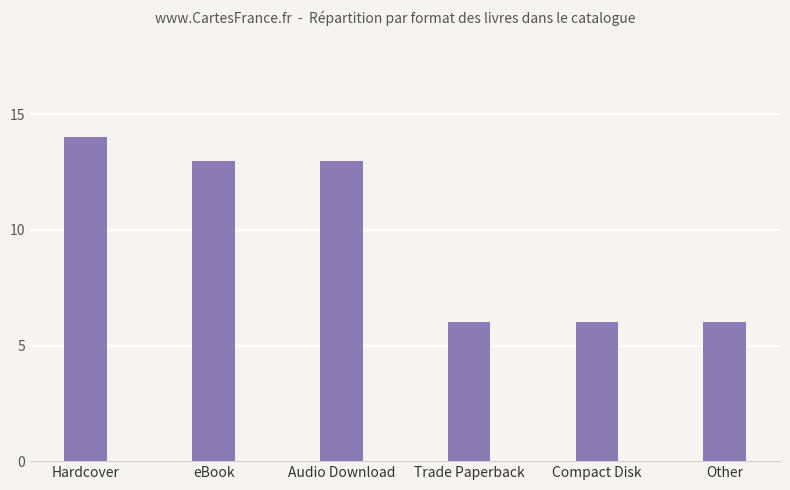

Is it true that the value at Compact Disk is 6?

True